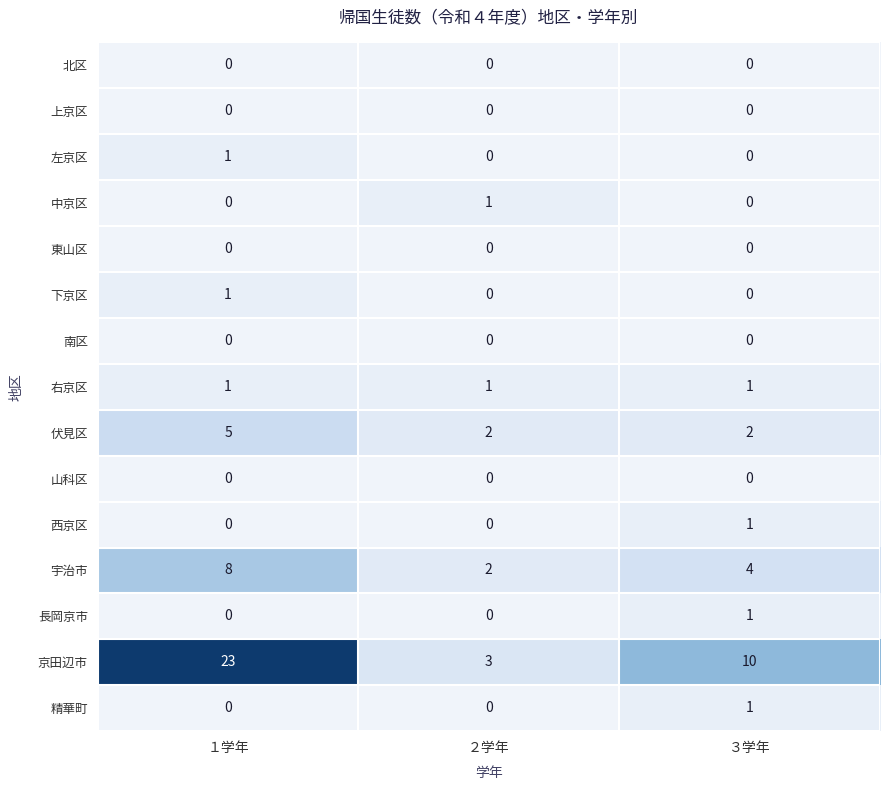

What is the maximum value shown in the chart?

23